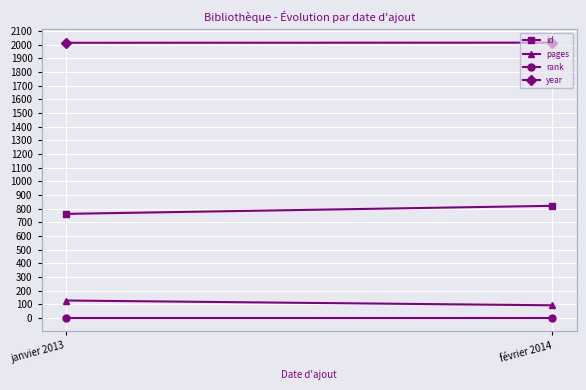

At which category does the chart reach its minimum across all series?

janvier 2013